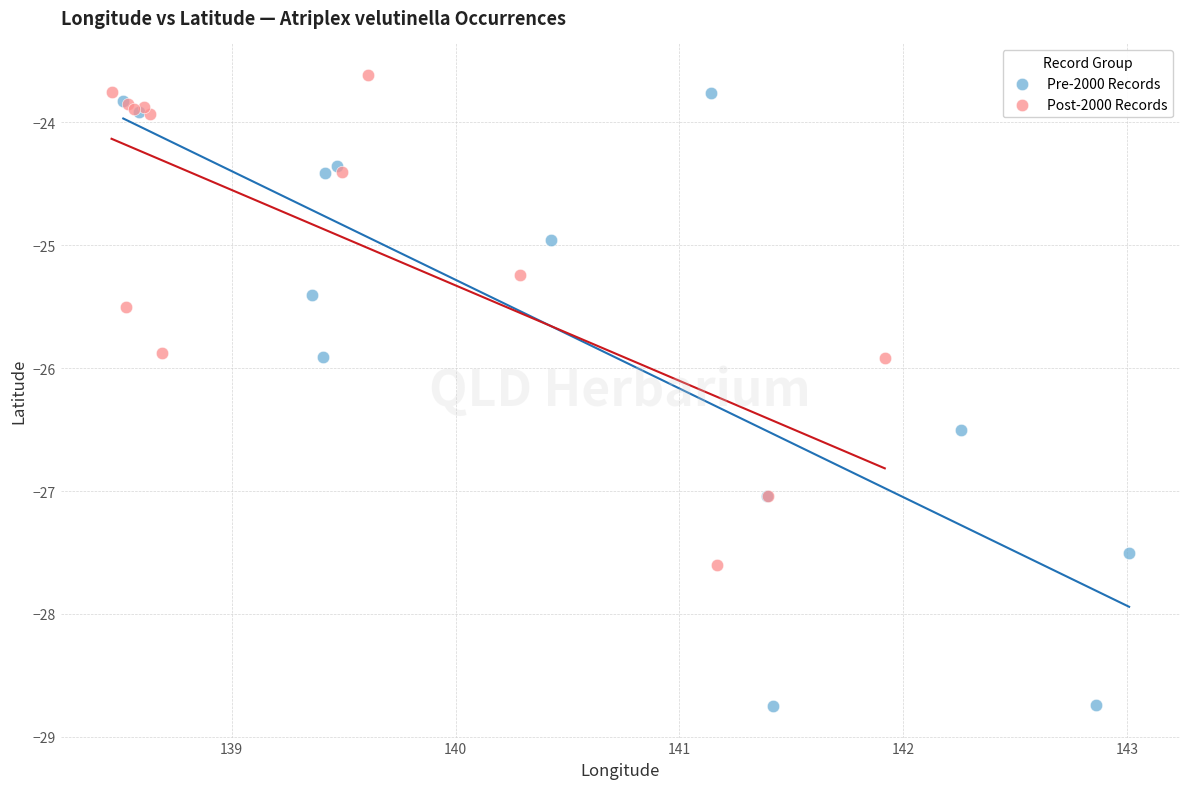

Which series has the largest Y range (max minus min)?

Pre-2000 Records